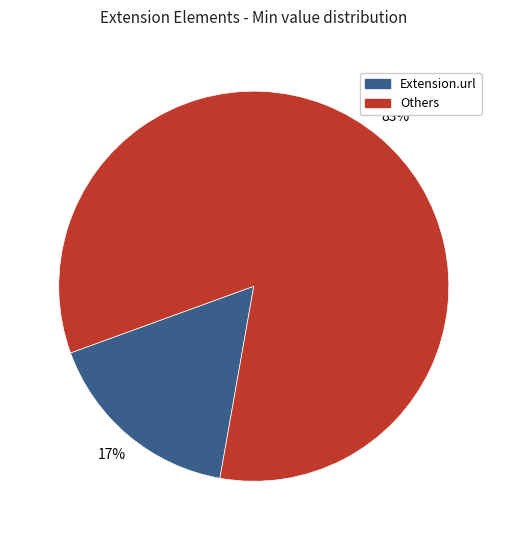

How many segments does this pie chart have?

2